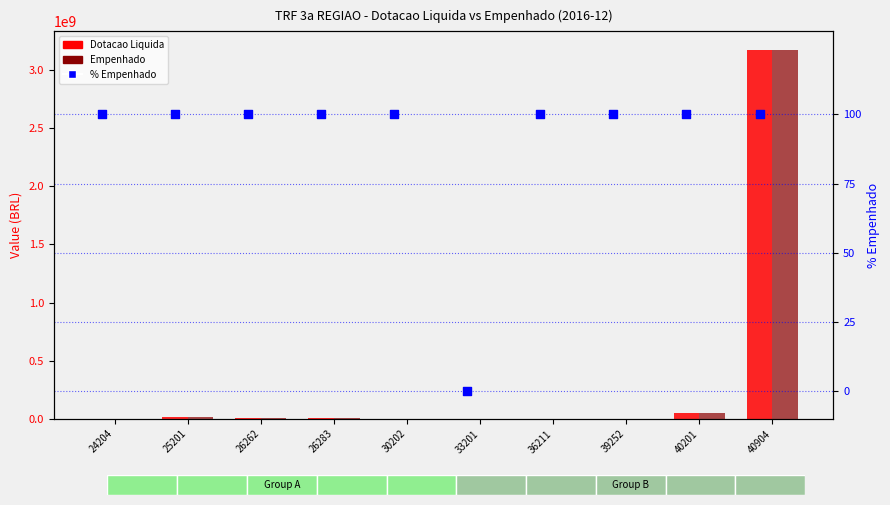

Which series contains the lowest Y value?

Dotacao Liquida